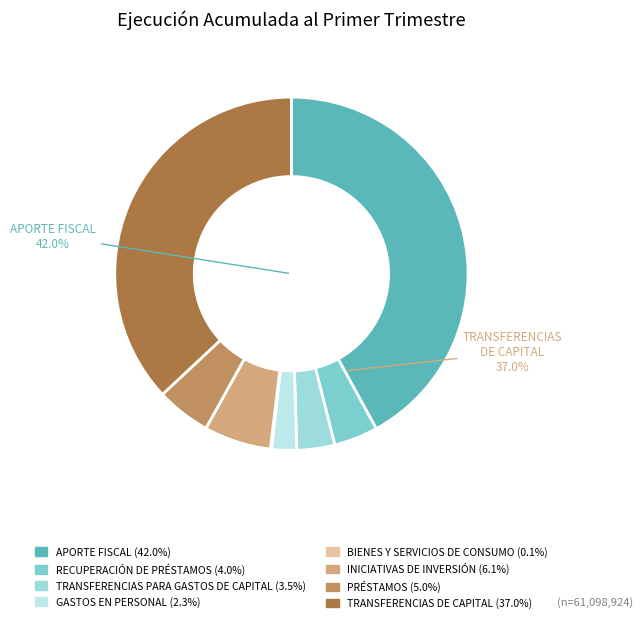

Count the number of slices in the pie.

8